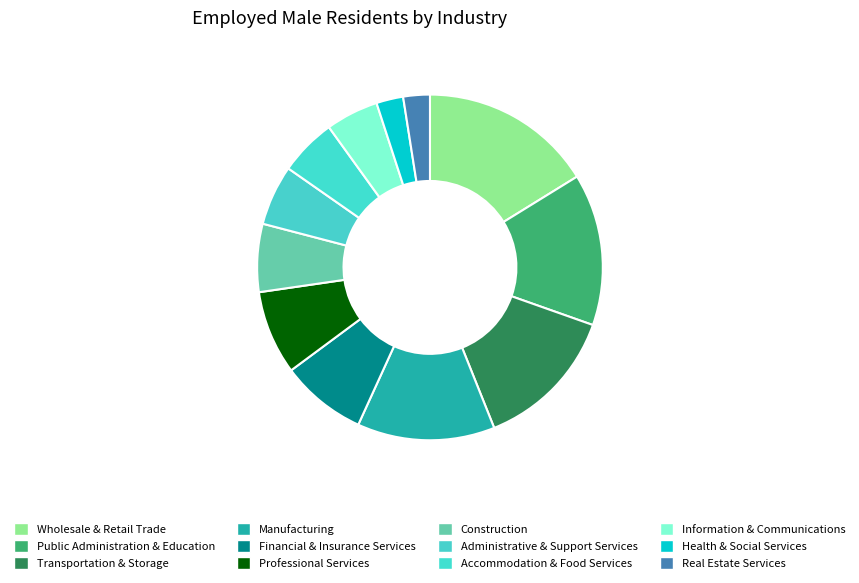

How many slices are in this pie chart?

12